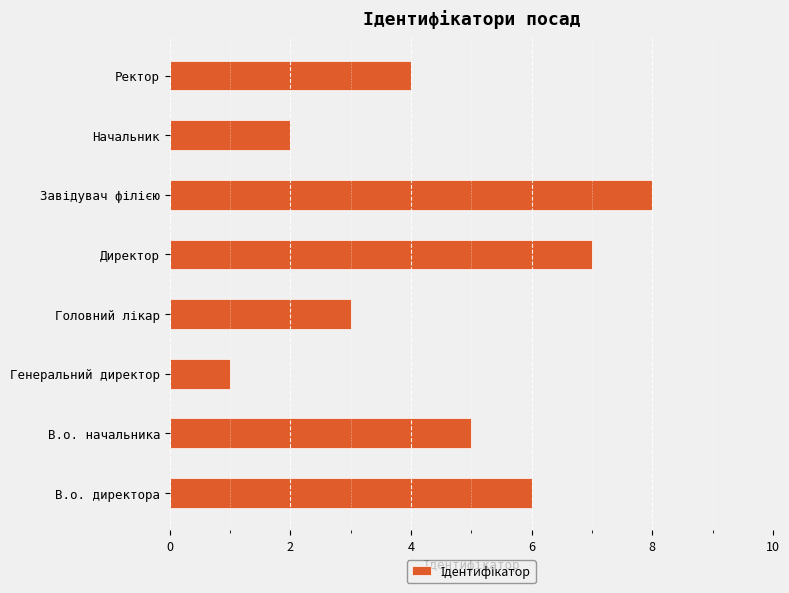

What is the change in value from В.о. директора to Генеральний директор?

-5